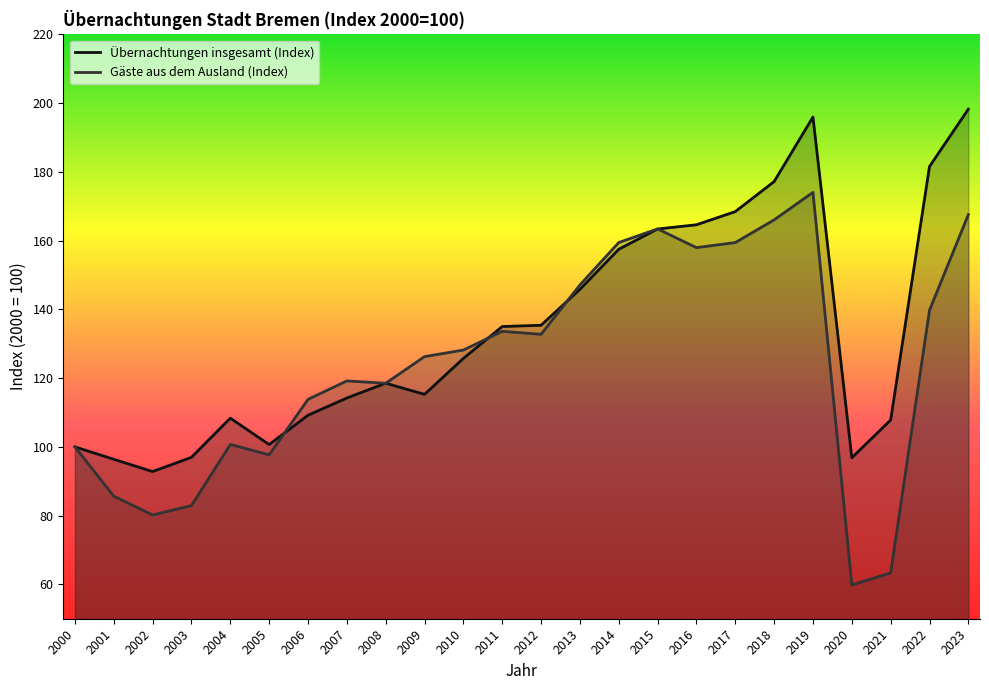

What is the spread (max minus min) of values at 2012?

2.6